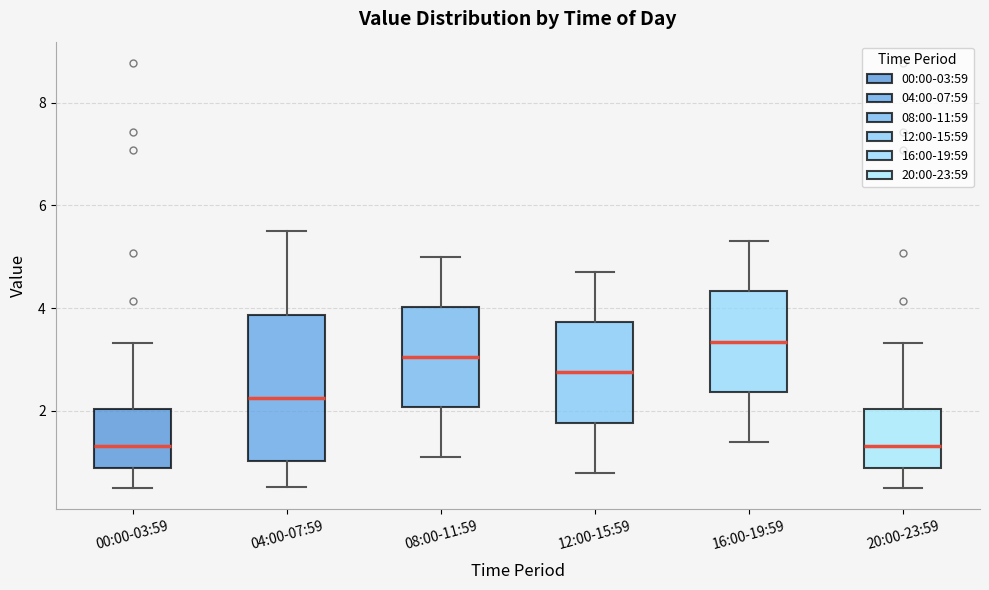

Where does the upper whisker of the box for 04:00-07:59 end on the y-axis? The values are not printed on the chart, so give them approximately, as read against the axis.

5.6